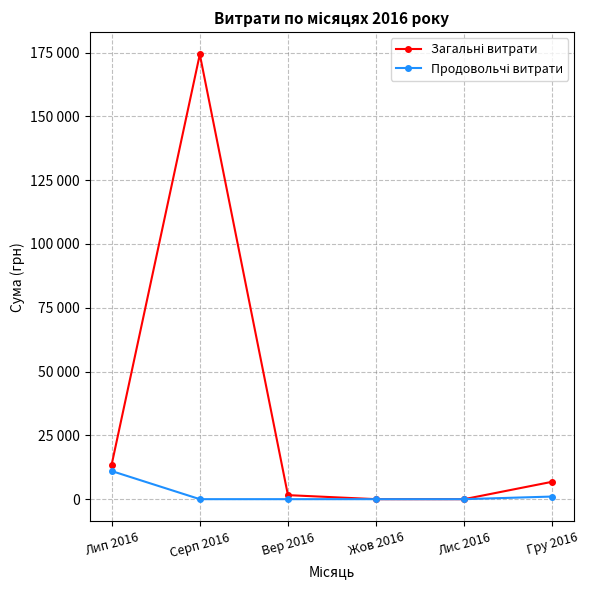

True or false: Продовольчі витрати and Загальні витрати intersect in this chart.

False